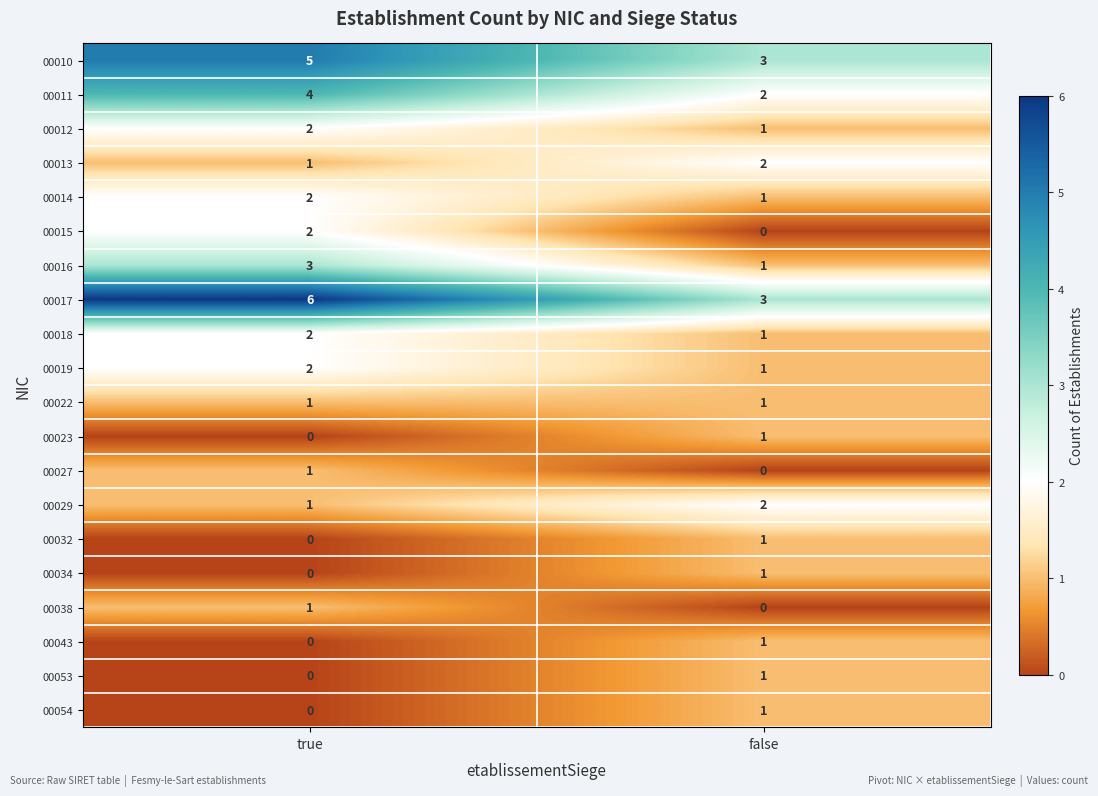

Which category has the highest value across all series?

true